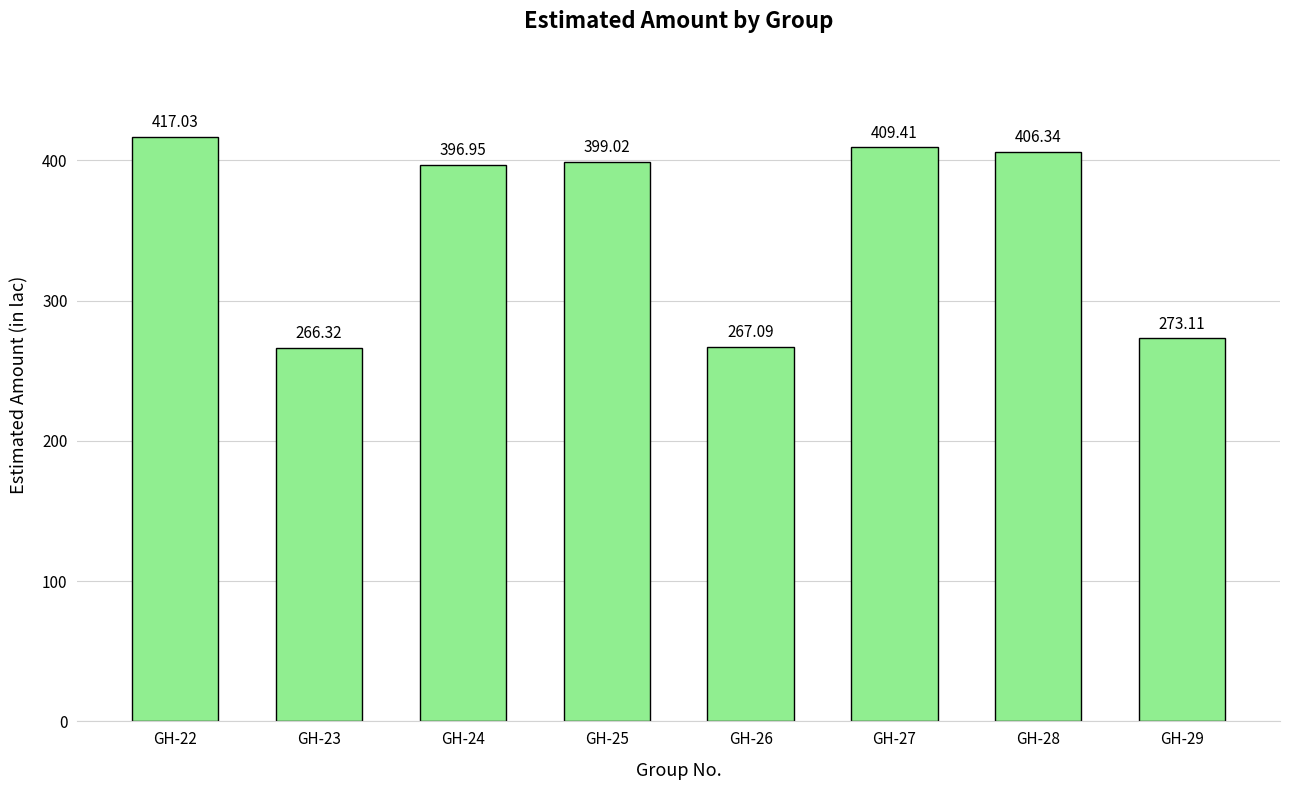

What is the ratio of the value at GH-23 to the value at GH-28?

0.7